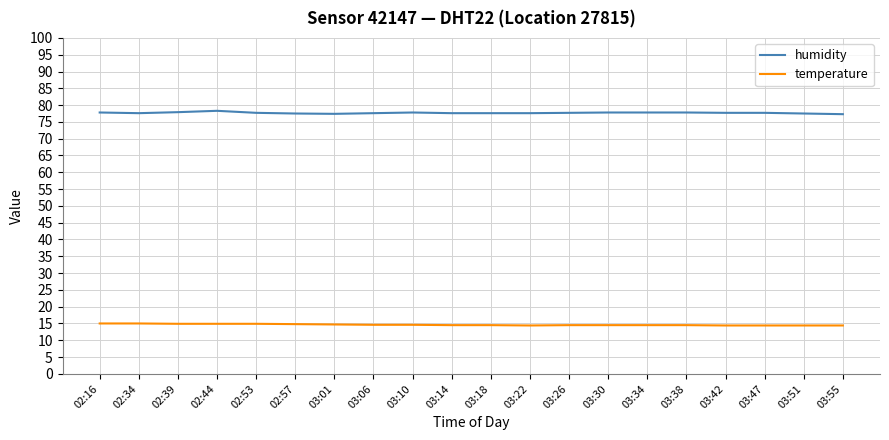

Is it true that humidity equals 77.8 at 03:30?

True